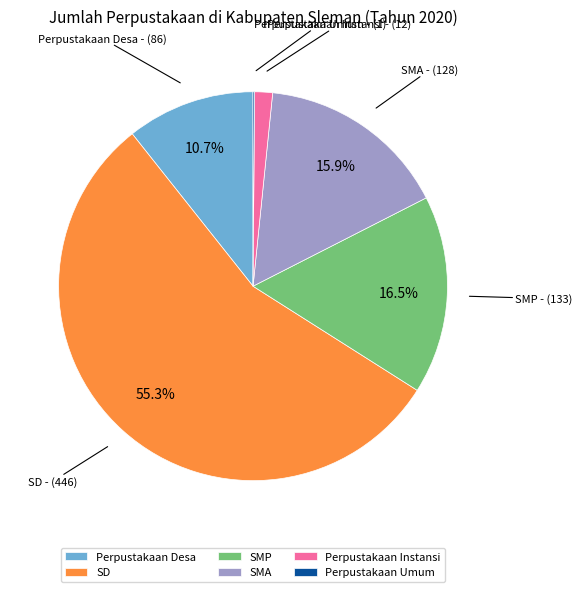

Which has a higher value, SD or Perpustakaan Desa?

SD